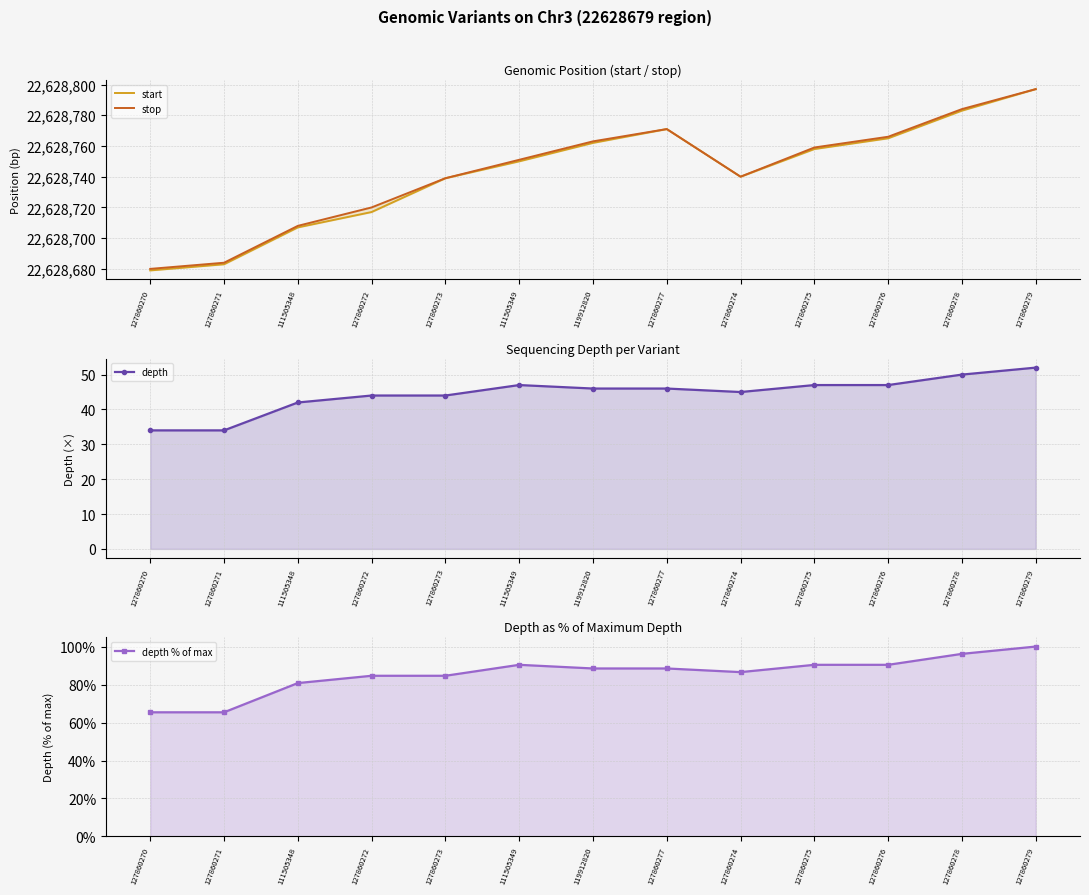

Which series has the widest spread of values?

start